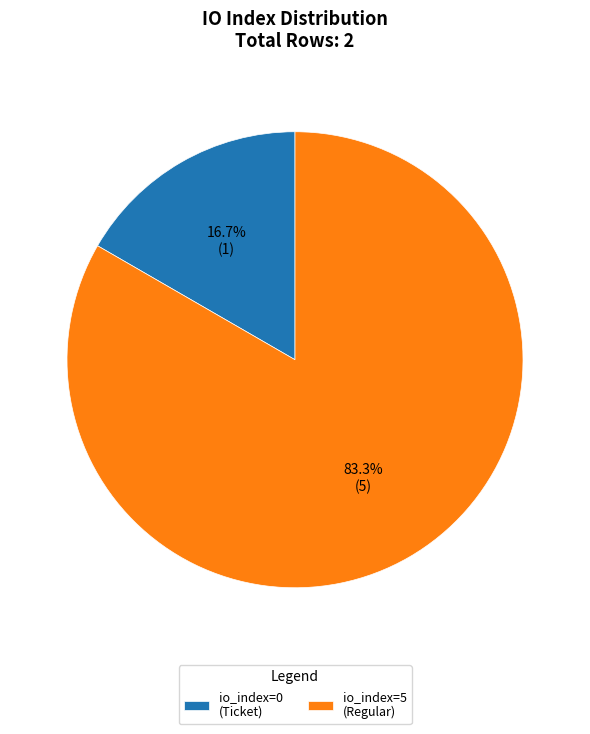

Which category has the smallest portion of the pie?

io_index=0 (Ticket)